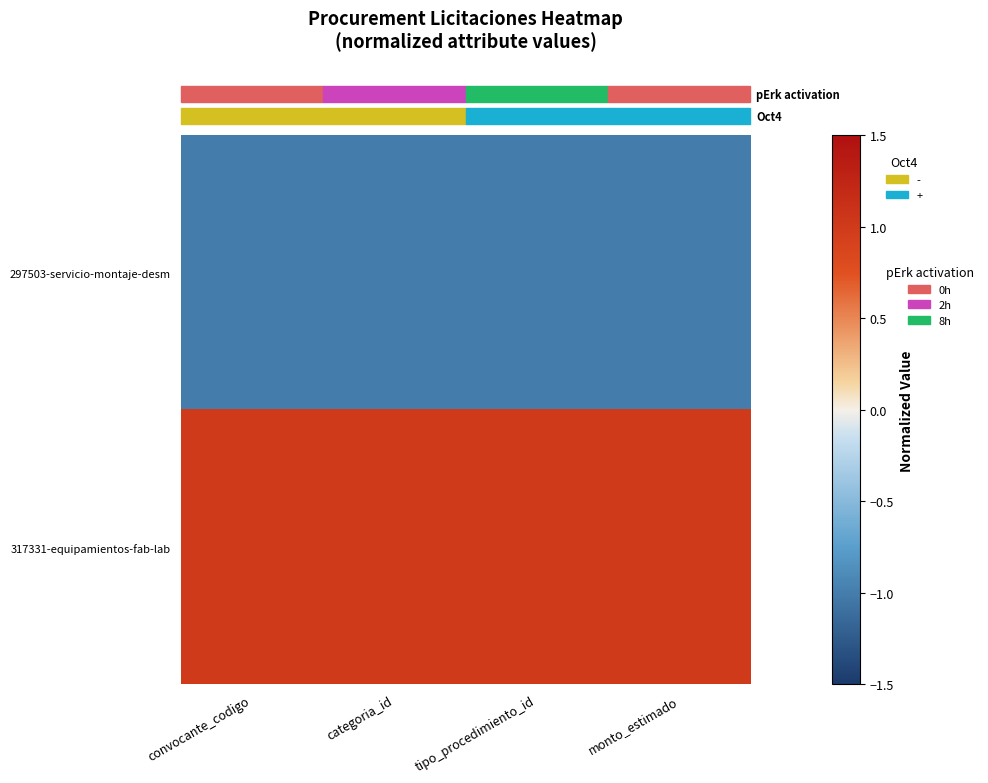

At which category is the sum across all series the highest?

convocante_codigo